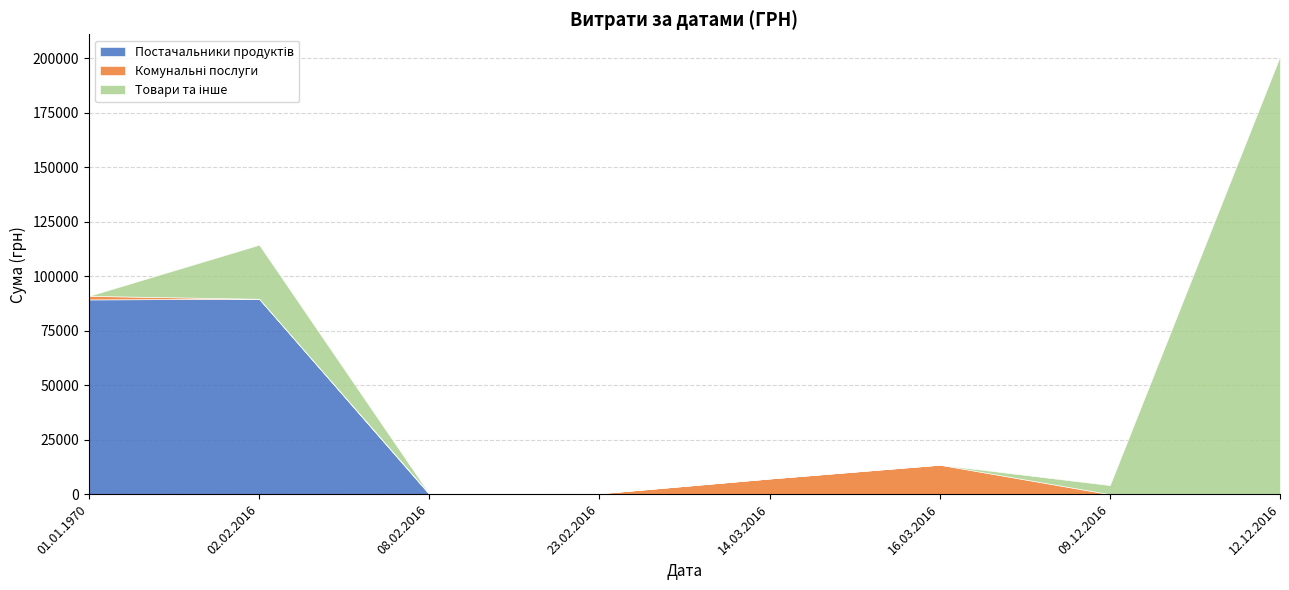

Does the chart have visible grid lines?

Yes